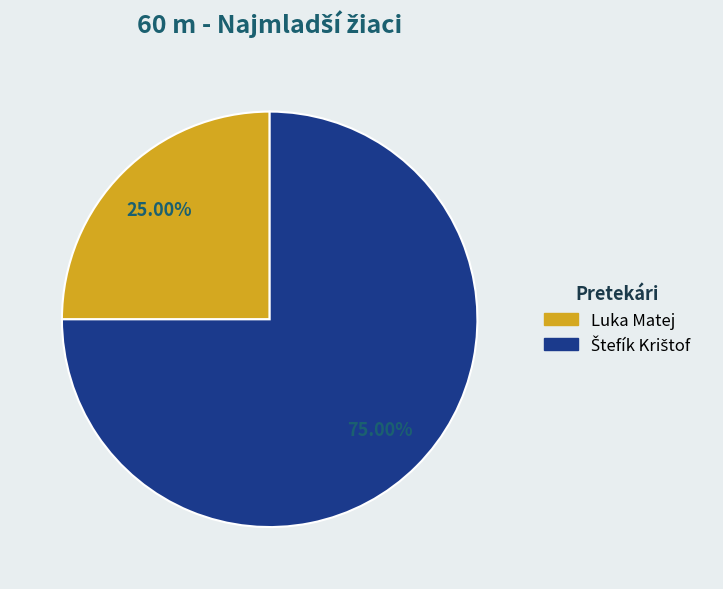

Does any single category account for the majority?

Yes